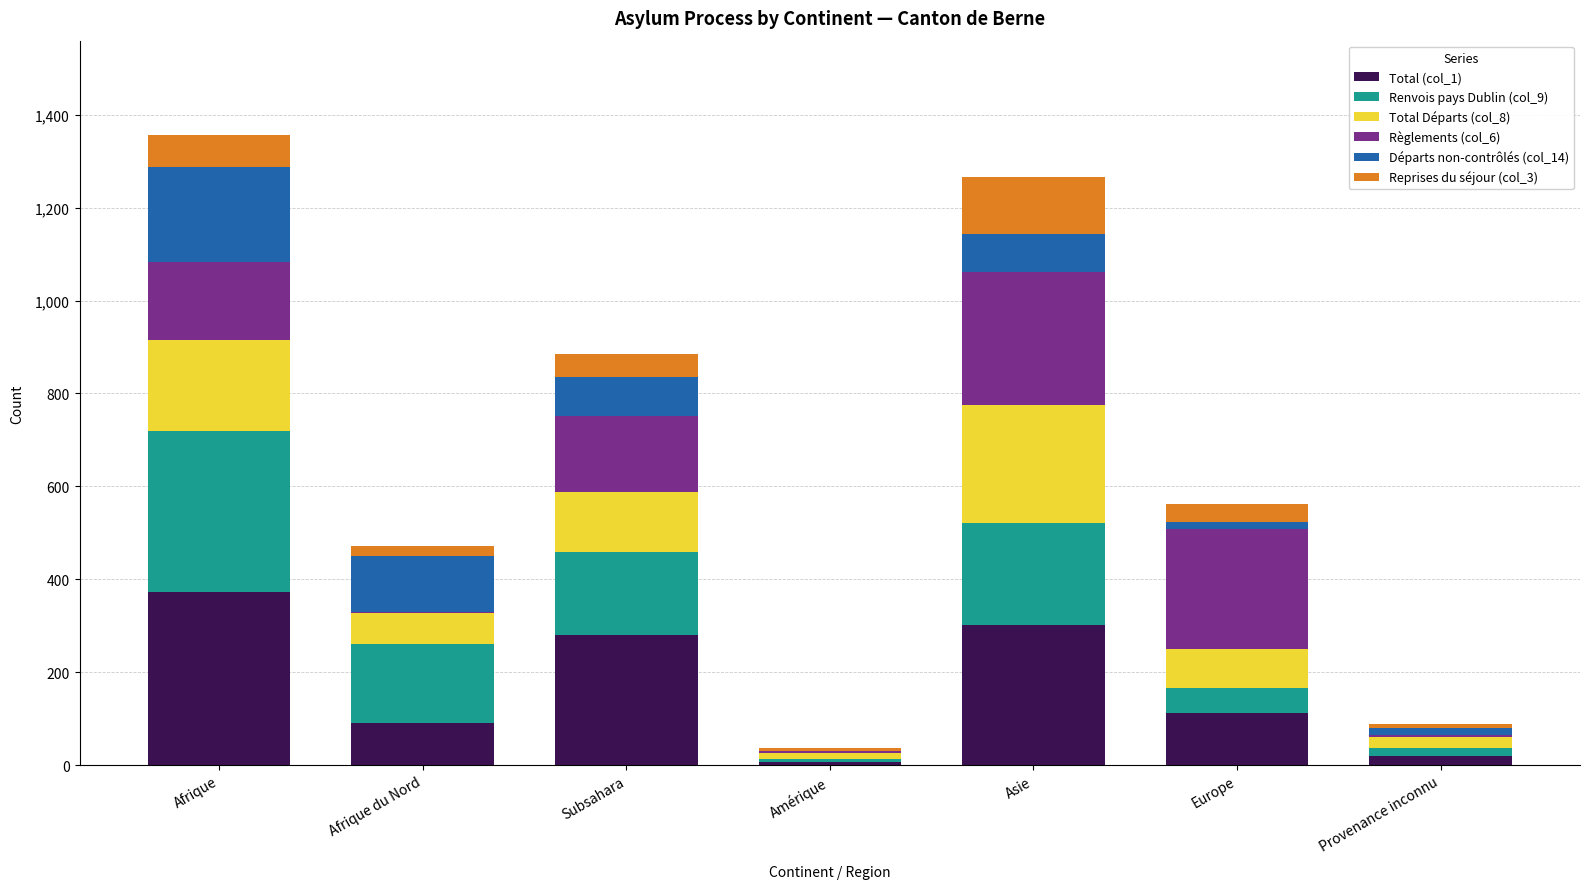

What is the difference between the second highest and minimum values in the Départs non-contrôlés (col_14) series?

120